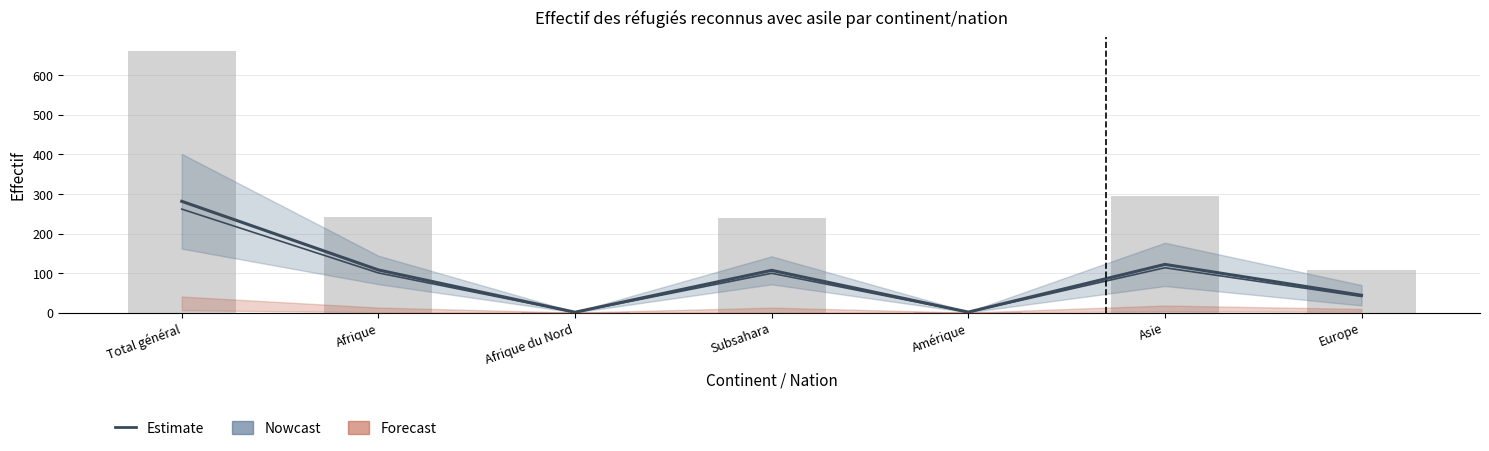

What is the average value of the Total réfugiés (÷100) series?

222.0